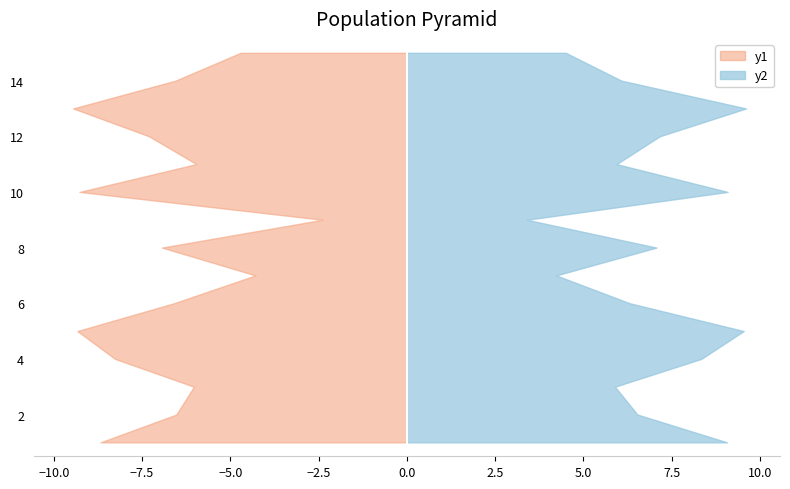

Reading left to right, what are all the values shown in this chart?

rade9_aggzone_norm: 1=0.9	2=0.7	3=0.6	4=0.8	5=0.9	6=0.7	7=0.4	8=0.7	9=0.2	10=0.9	11=0.6	12=0.7	13=0.9	14=0.7	15=0.5
rade9_mult_nadir_norm: 1=0.9	2=0.7	3=0.6	4=0.8	5=1.0	6=0.6	7=0.4	8=0.7	9=0.3	10=0.9	11=0.6	12=0.7	13=1.0	14=0.6	15=0.5